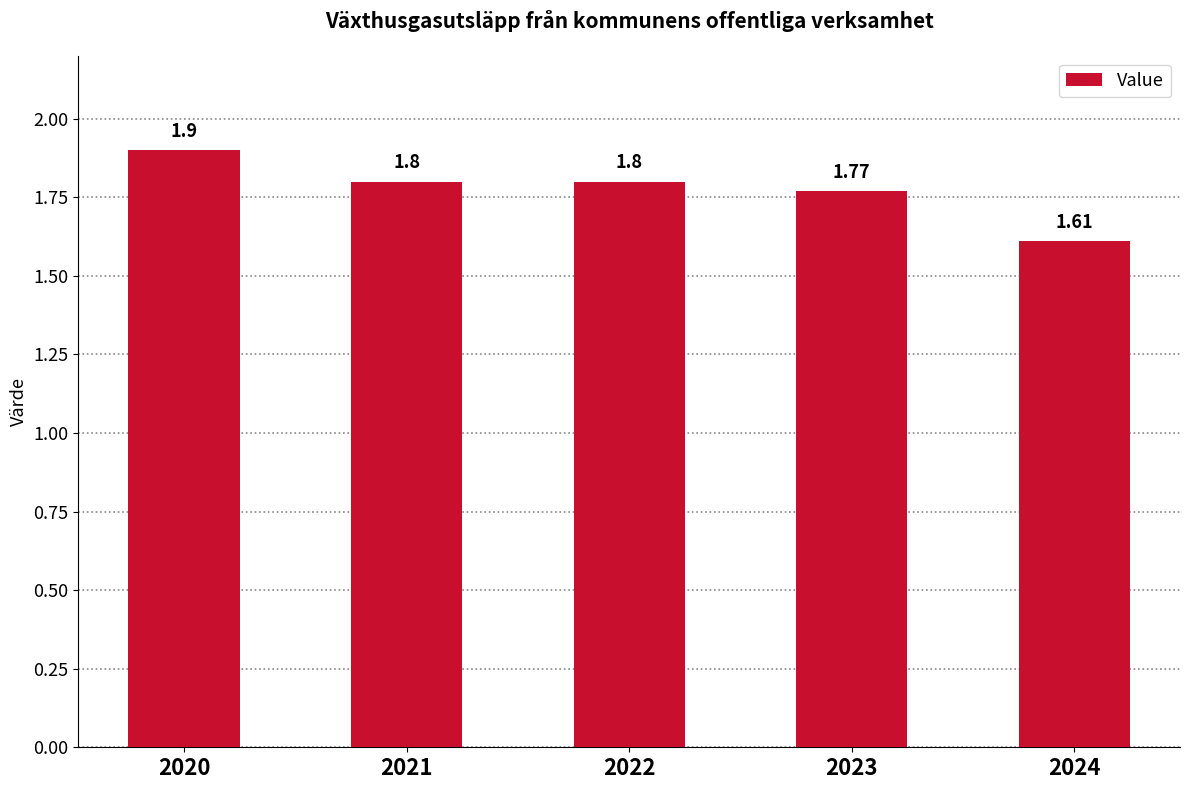

What is the ratio of the value at 2021 to the value at 2022?

1.0